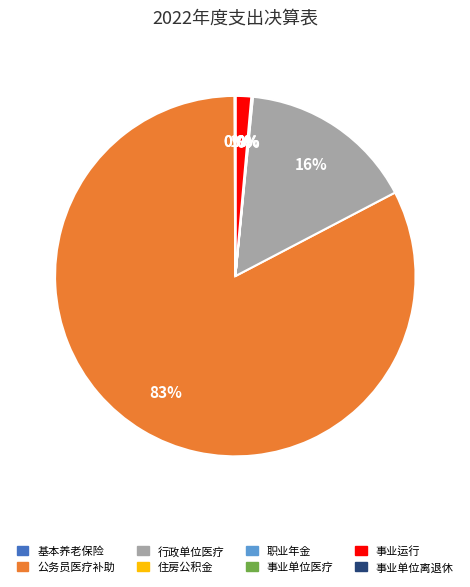

To the nearest percent, what is the average slice percentage?

12%